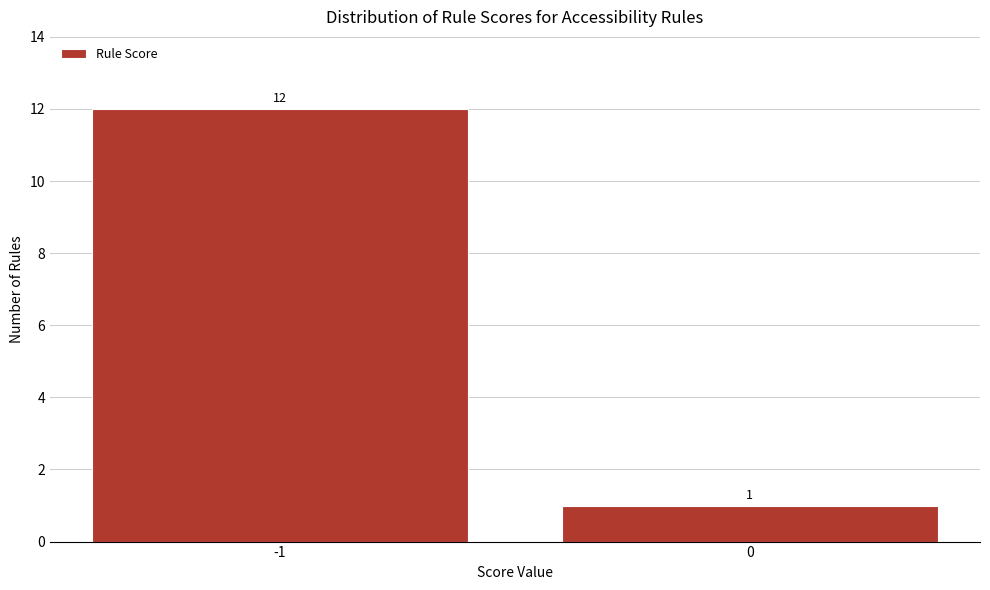

Reading left to right, transcribe all the data shown in this chart.

12	1